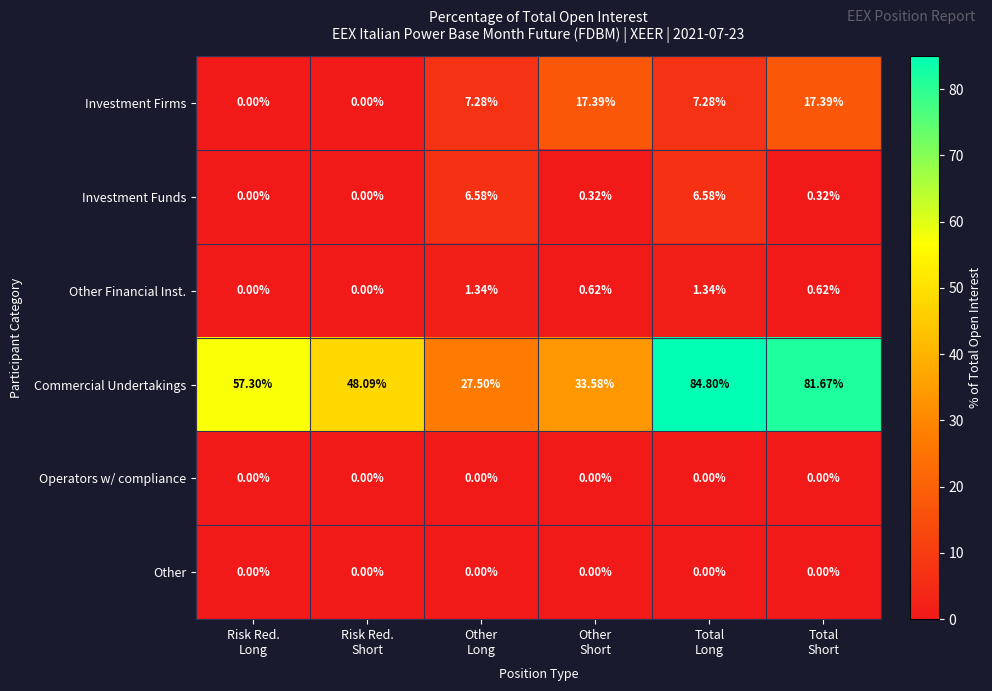

Between Risk Red.
Long and Other
Short, which series saw the biggest shift?

Commercial Undertakings